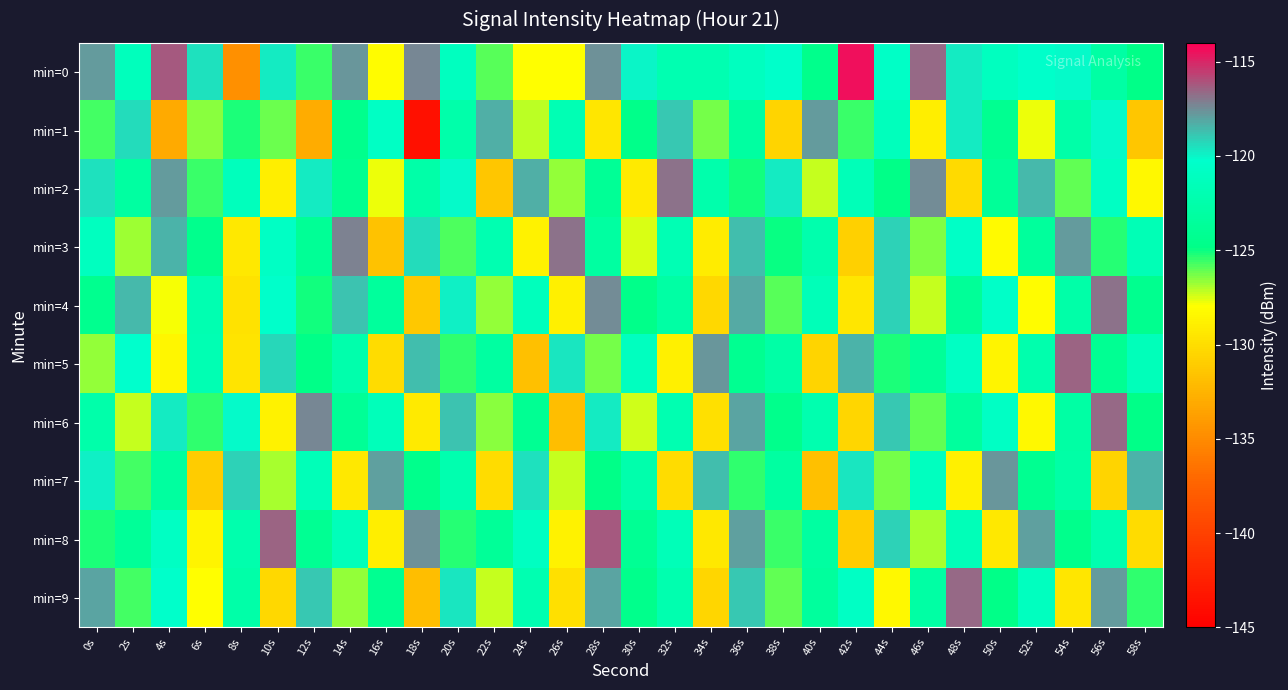

What is the total value across all series at 28s?

-1216.7